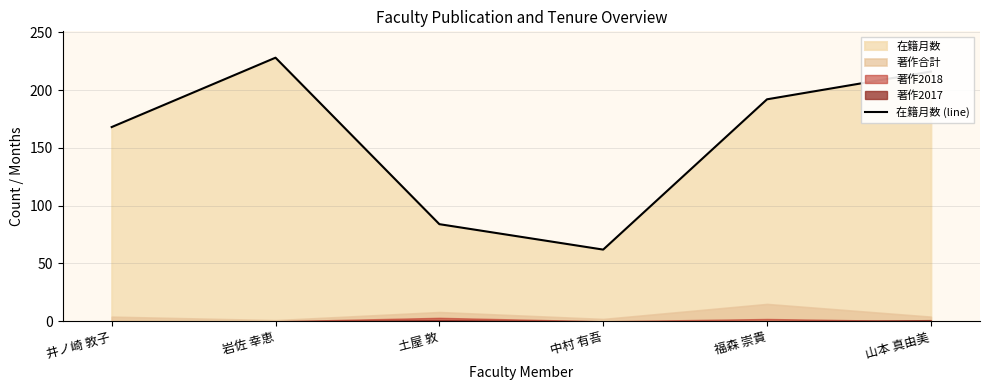

Where is the data nearest to the value 145?

井ノ崎 敦子